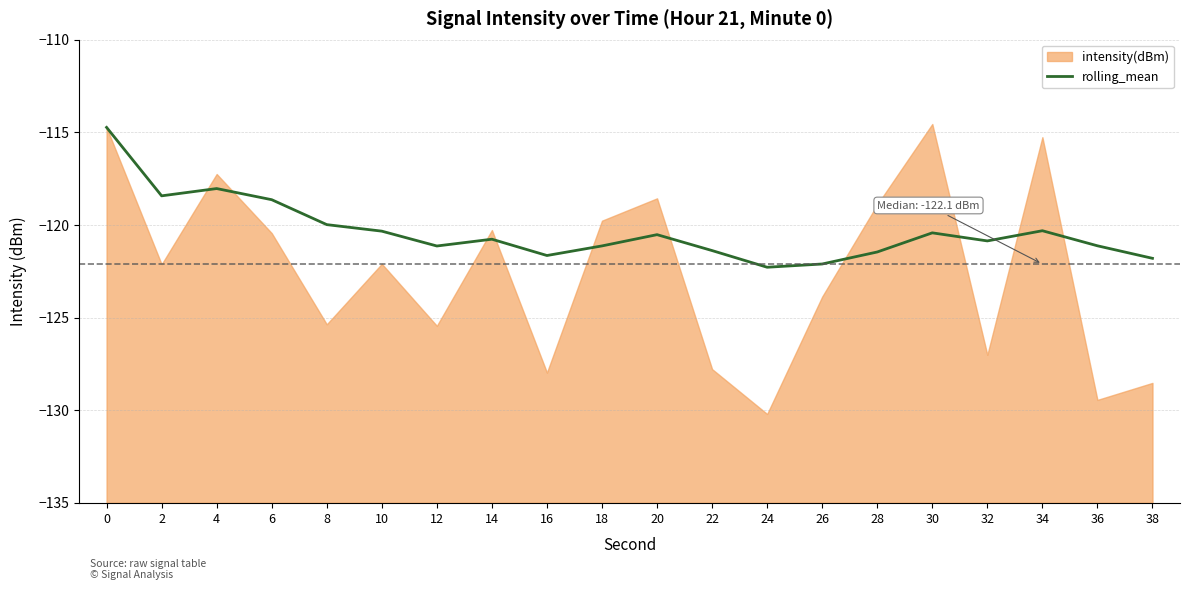

Is it true that rolling_mean equals -71.3 at 30?

False